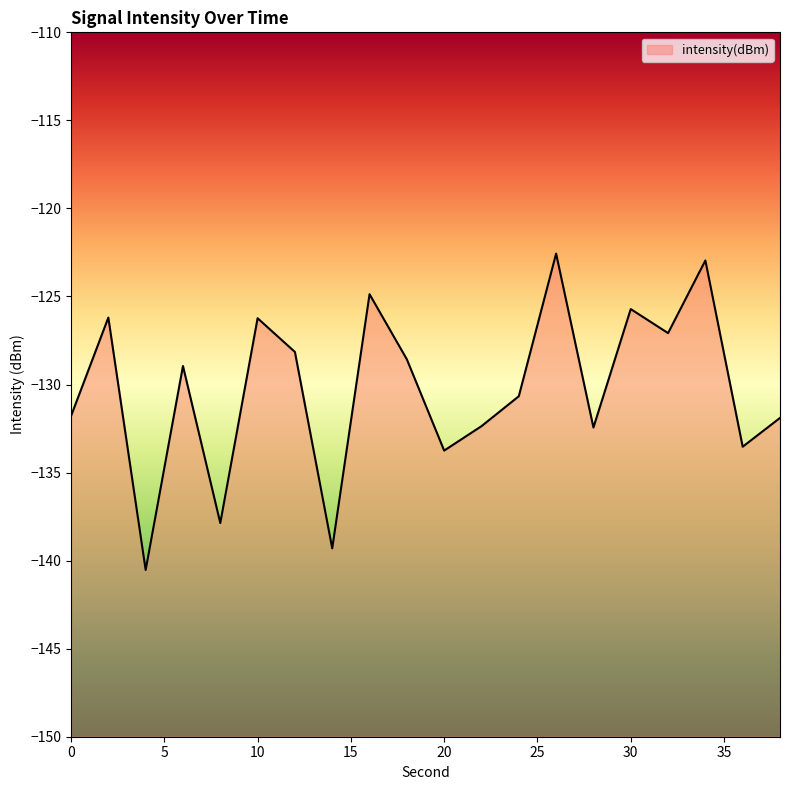

Which has a higher value, 30 or 10?

30